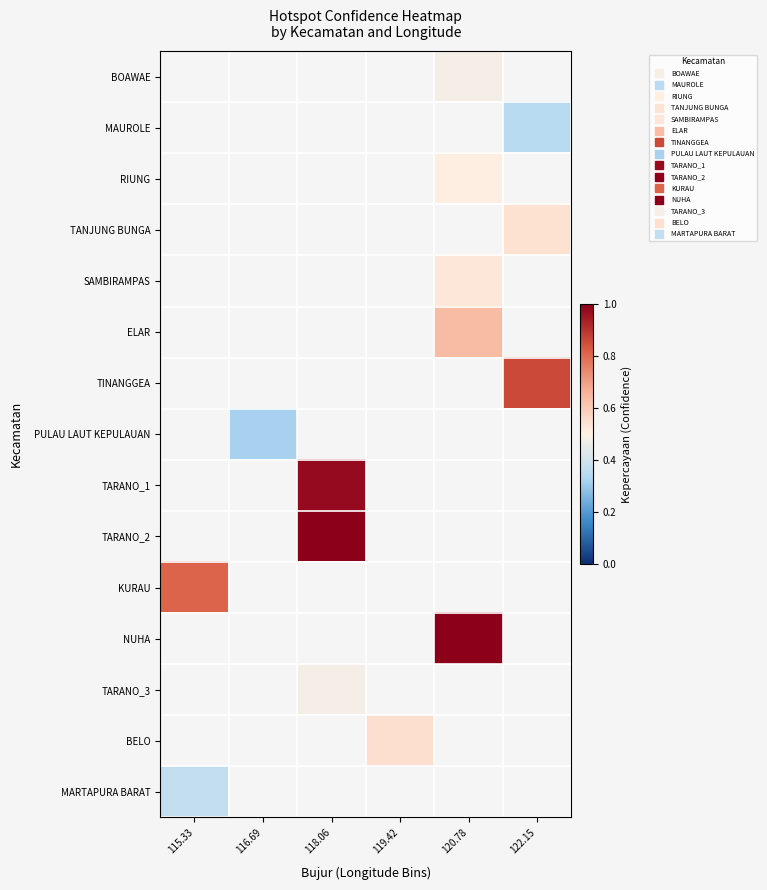

Is the value of TARANO_2 at 120.78 greater than the value of TINANGGEA at 116.69?

No